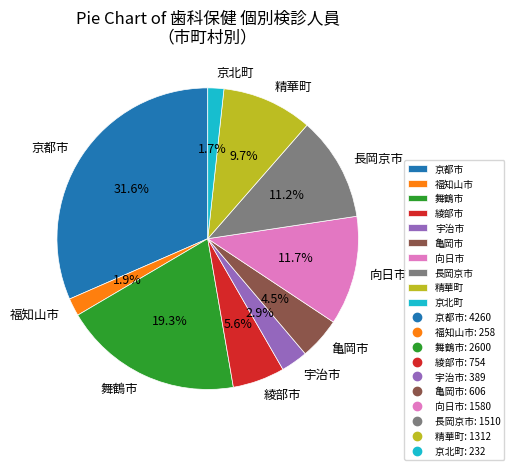

Which has a higher value, 向日市 or 京北町?

向日市